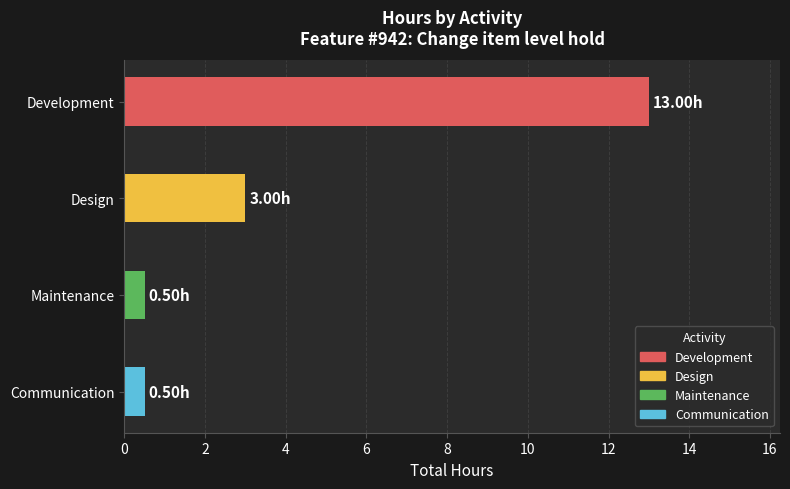

What is the difference between the maximum and minimum values?

12.5